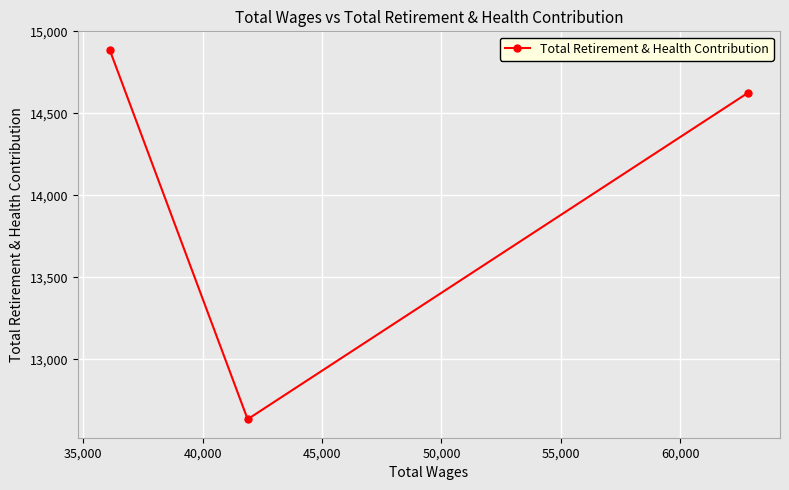

What is the value of the 2nd point from the left?

12634